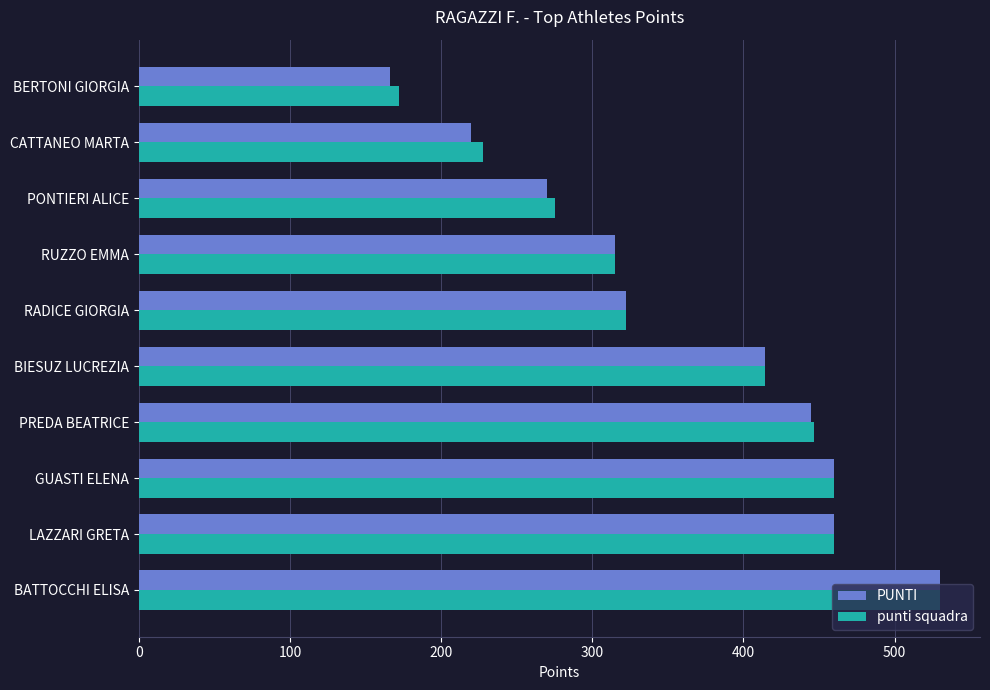

The value of punti squadra at BATTOCCHI ELISA is 770. True or false?

False